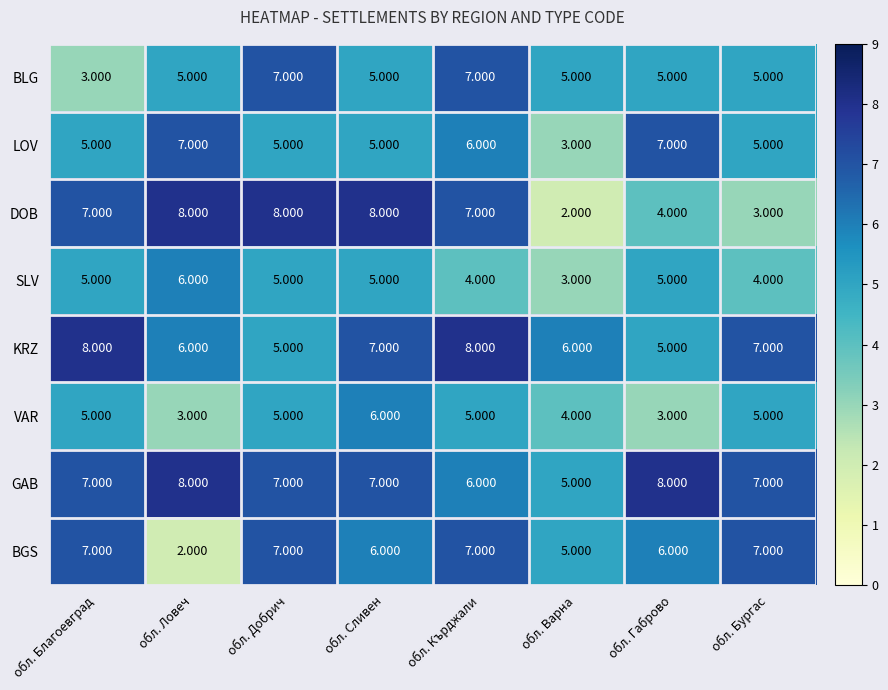

At how many categories does at least one series exceed 5?

8